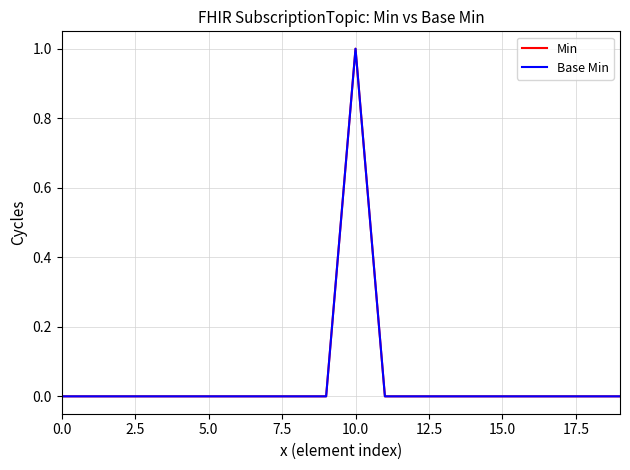

At which category is the sum across all series the highest?

10